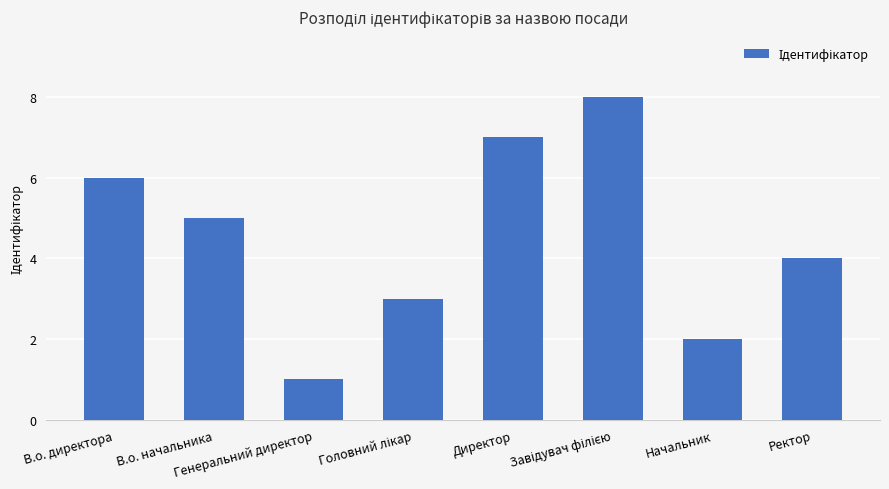

What is the sum of all values?

36